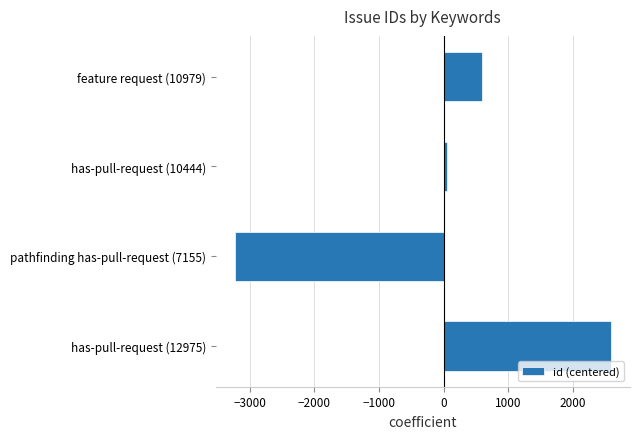

Reading bottom to top, what are all the values shown in this chart?

2586.8	-3233.2	55.8	590.8